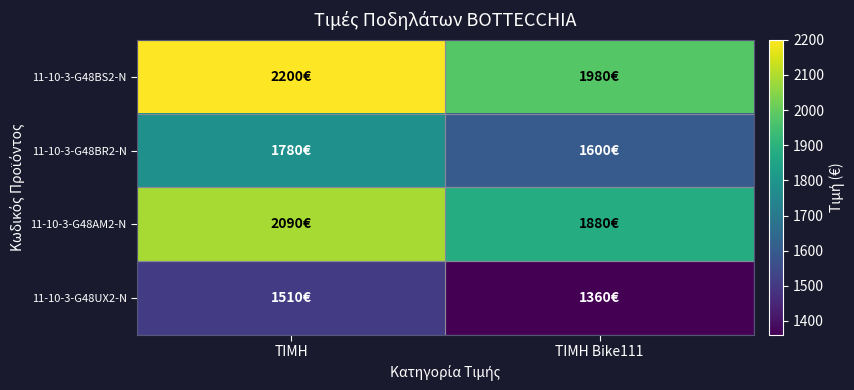

Which series has the largest total across all categories?

11-10-3-G48BS2-N